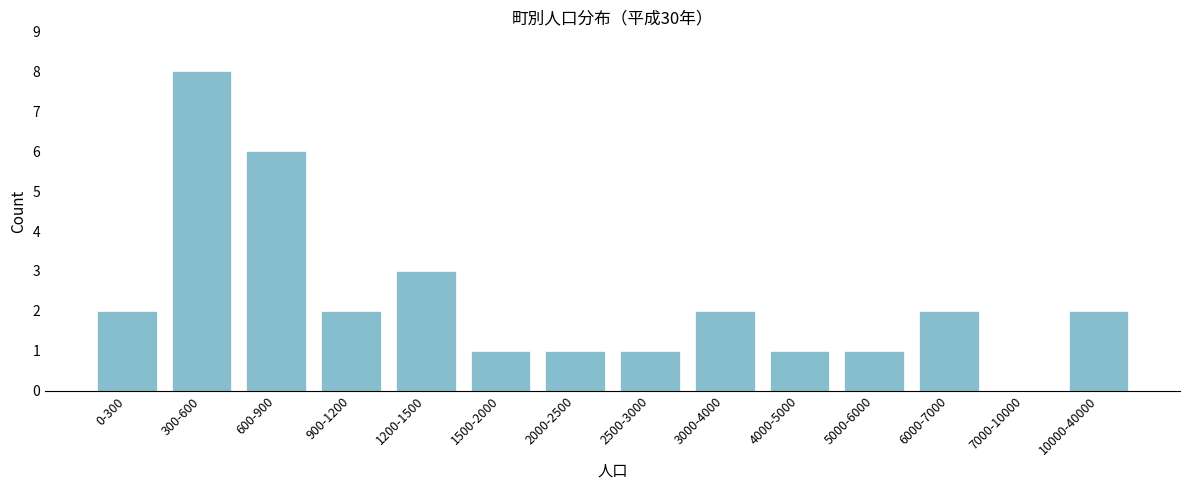

Reading right to left, list all the values displayed in this chart.

10000-40000=2	7000-10000=0	6000-7000=2	5000-6000=1	4000-5000=1	3000-4000=2	2500-3000=1	2000-2500=1	1500-2000=1	1200-1500=3	900-1200=2	600-900=6	300-600=8	0-300=2